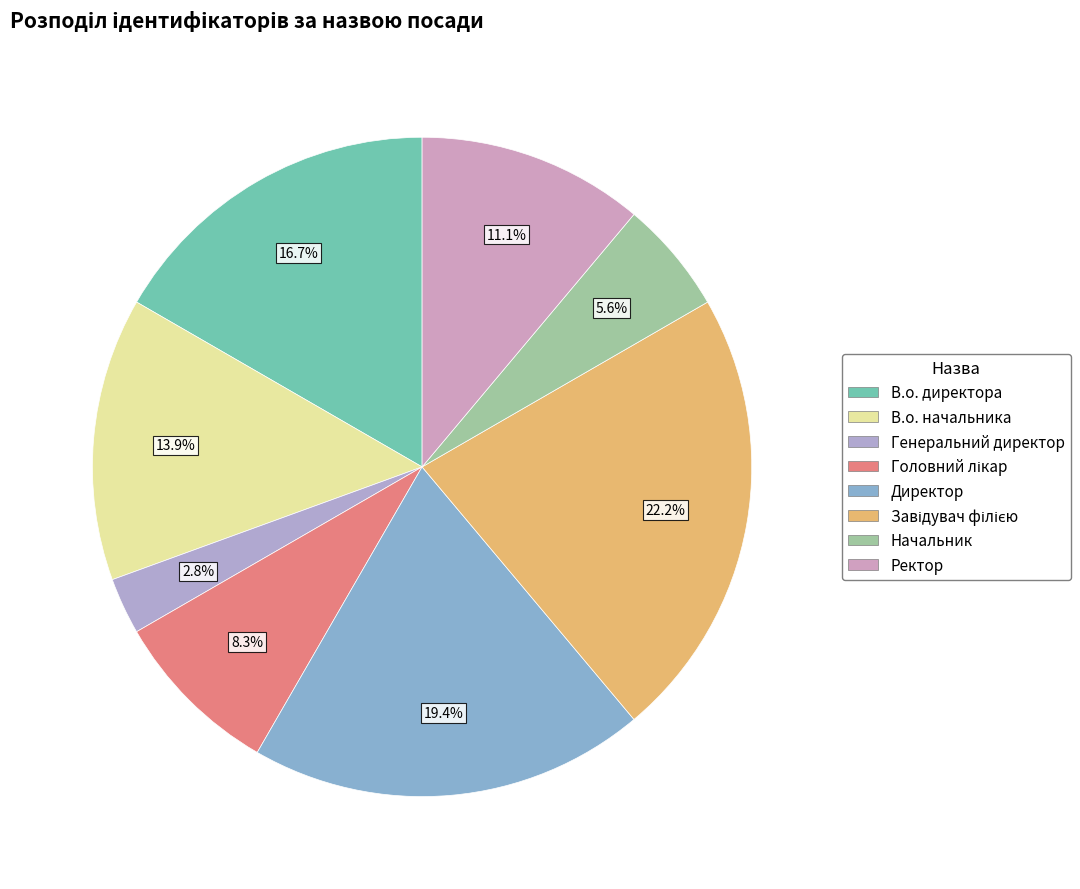

Is it true that В.о. директора is 6% of the pie?

False